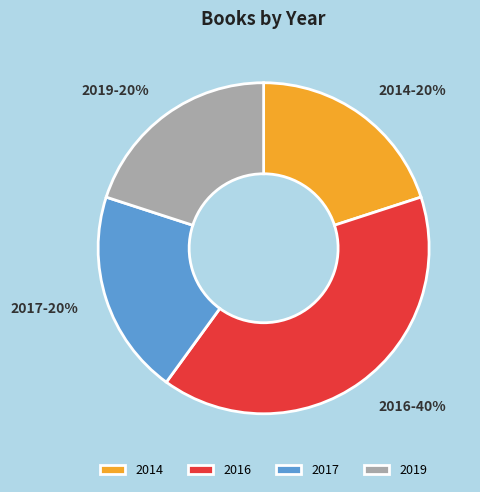

Is it true that 2014 is 25% of the pie?

False